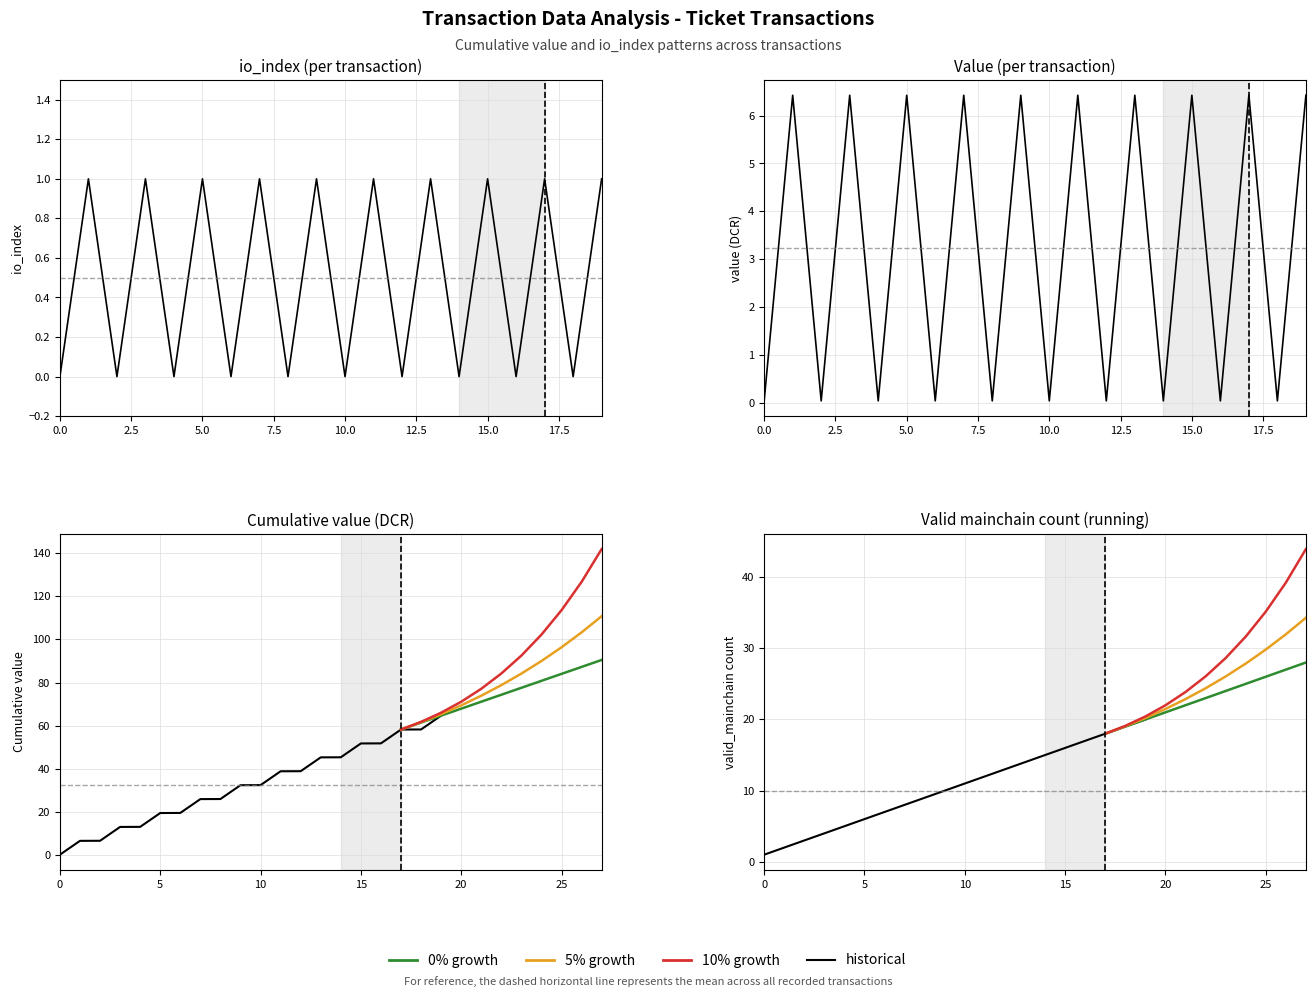

True or false: valid_mainchain_running and value intersect in this chart.

True